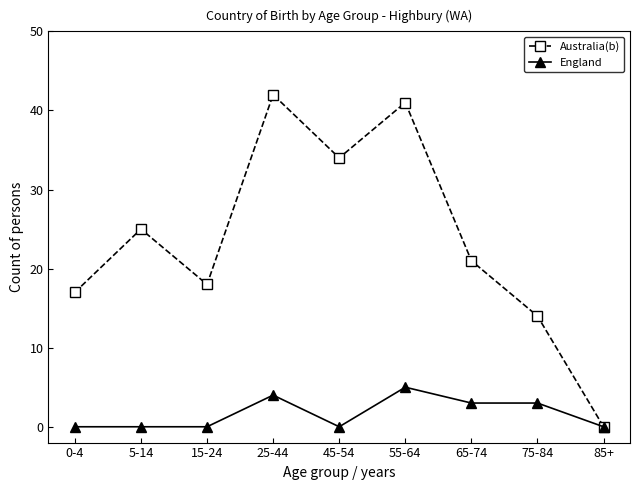

Which series has the largest range (max minus min)?

Australia(b)